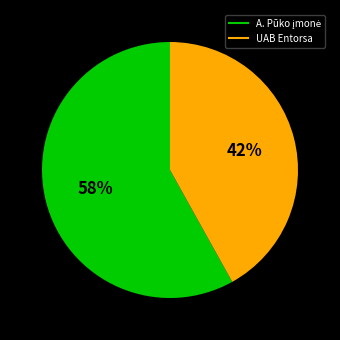

To the nearest percent, what portion does UAB Entorsa represent?

42%